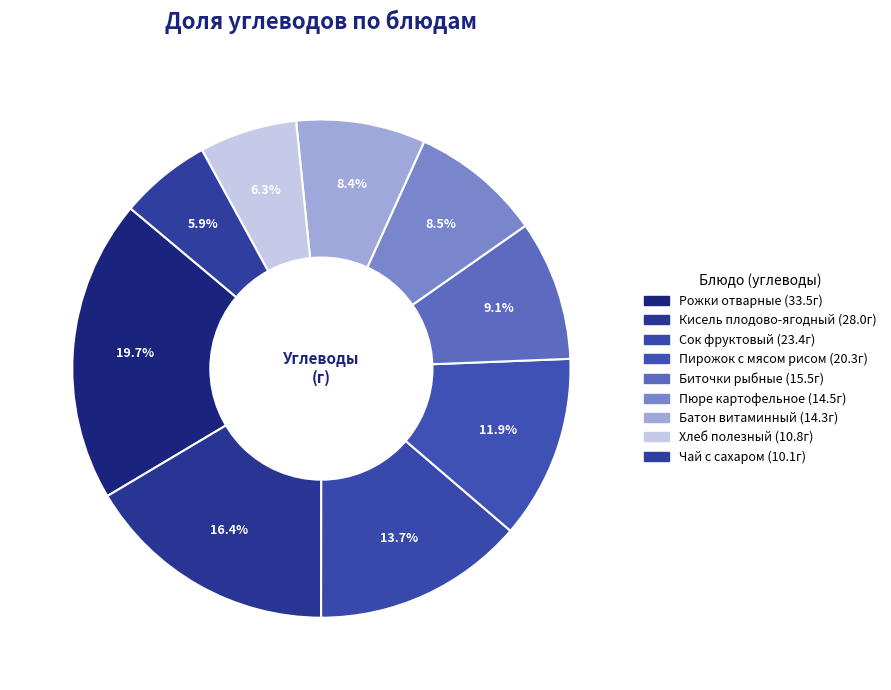

Which slice is the smallest?

Чай с сахаром